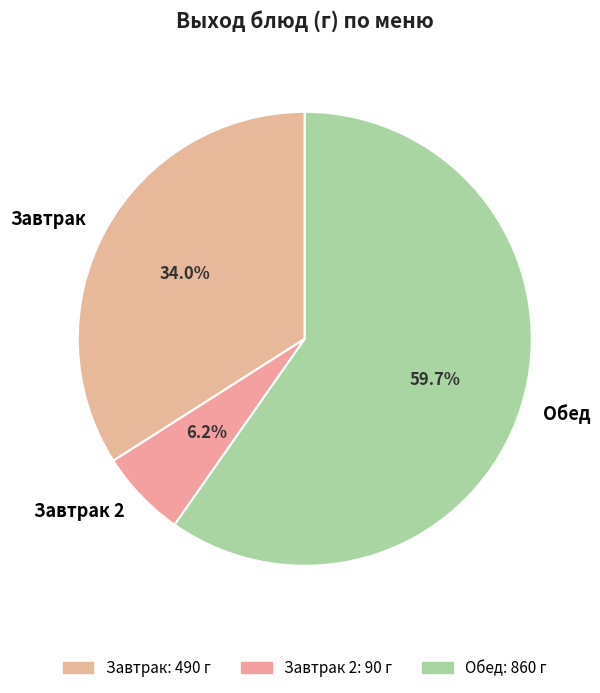

Which has a higher value, Завтрак 2 or Обед?

Обед